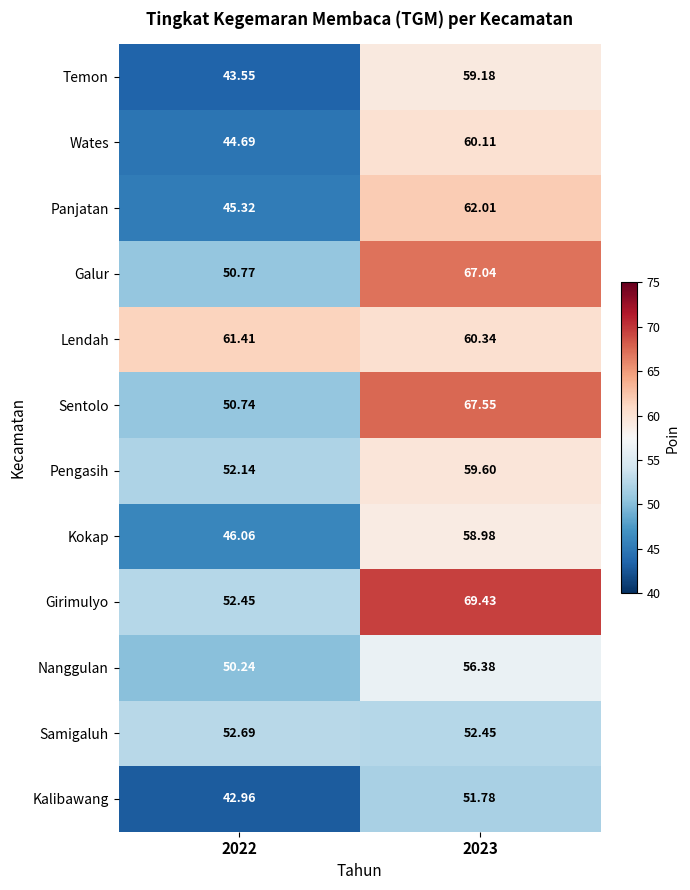

Which category has the lowest value across all series?

2022